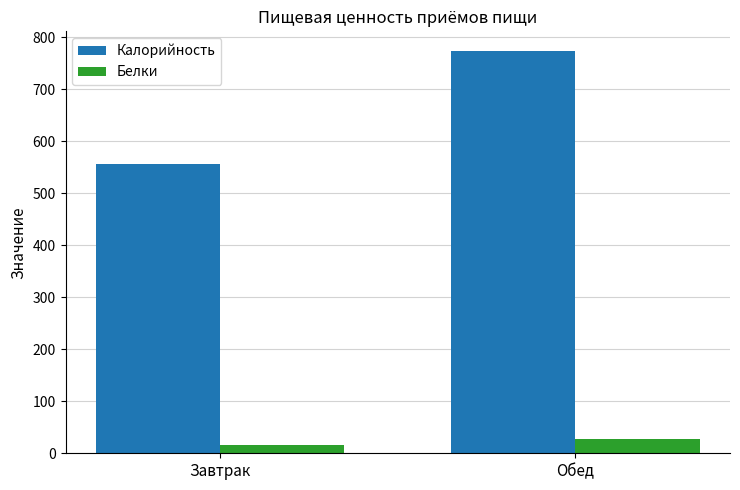

Rank the categories by Белки value from lowest to highest.

Завтрак, Обед